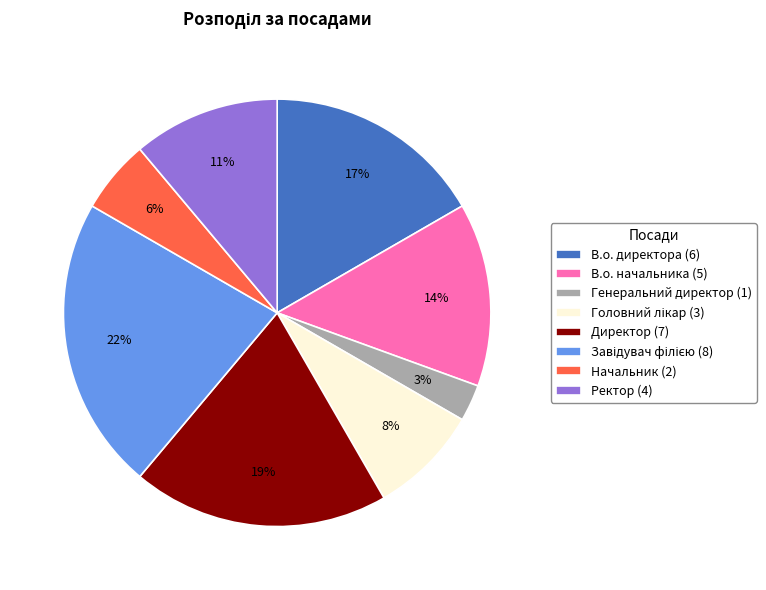

To the nearest percent, what is the average slice percentage?

12%